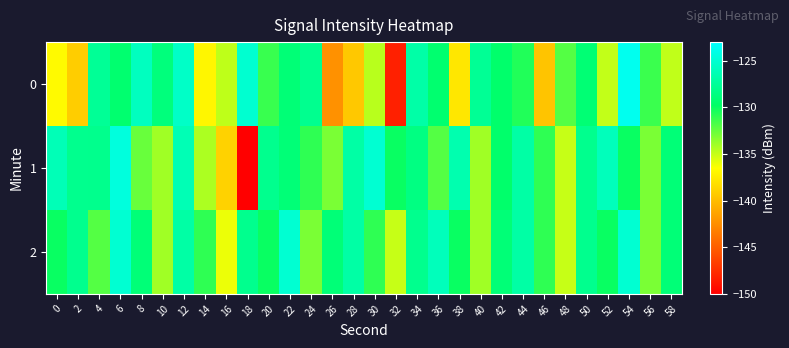

What is the greatest value displayed?

-123.7